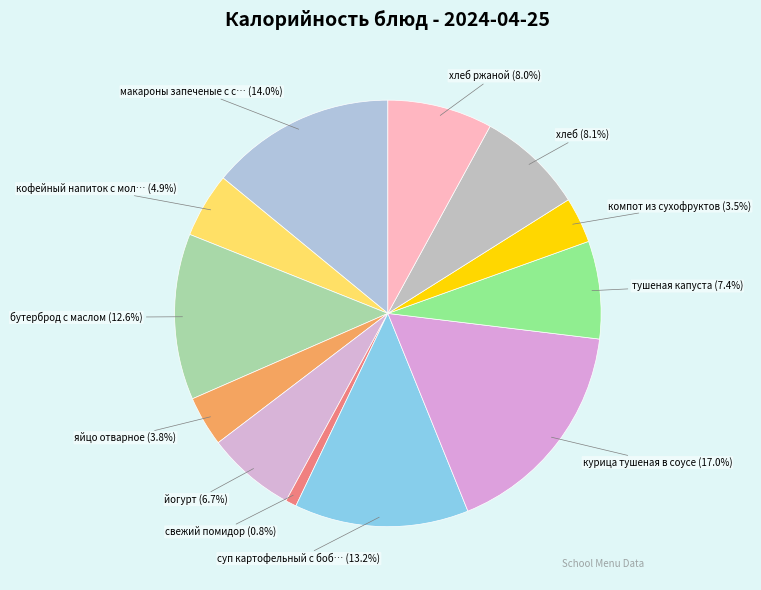

Is there any slice that represents more than half of the pie?

No